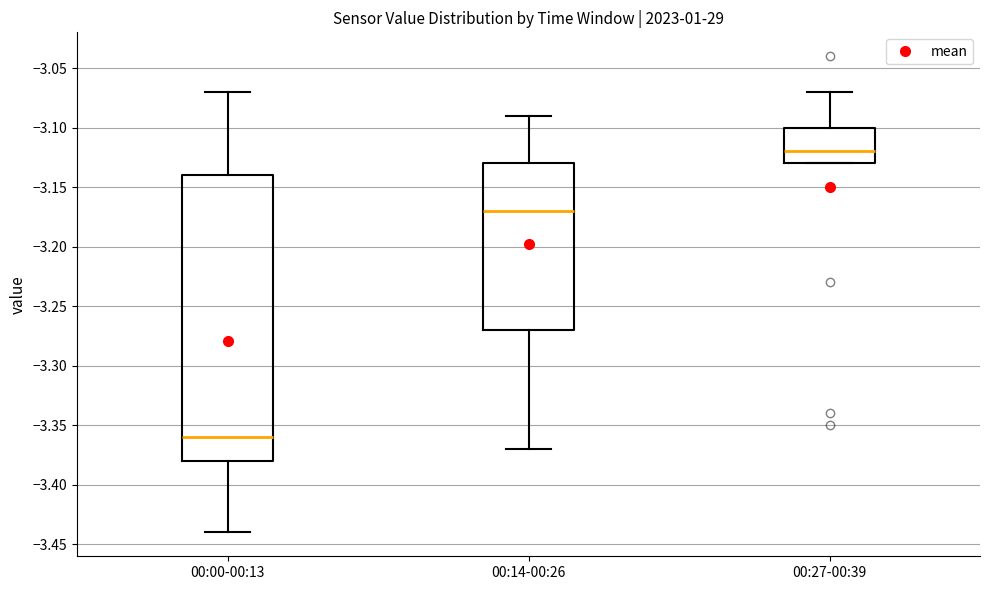

Reading left to right, read every box against the y-axis: the position of its median line, the range the box covers, and the ends of its whiskers. The values are not printed on the chart, so give them approximately, as read against the axis.

00:00-00:13: median -3.36, box -3.38 to -3.14, whiskers -3.44 to -3.07
00:14-00:26: median -3.17, box -3.27 to -3.13, whiskers -3.37 to -3.09
00:27-00:39: median -3.12, box -3.13 to -3.10, whiskers -3.13 to -3.07